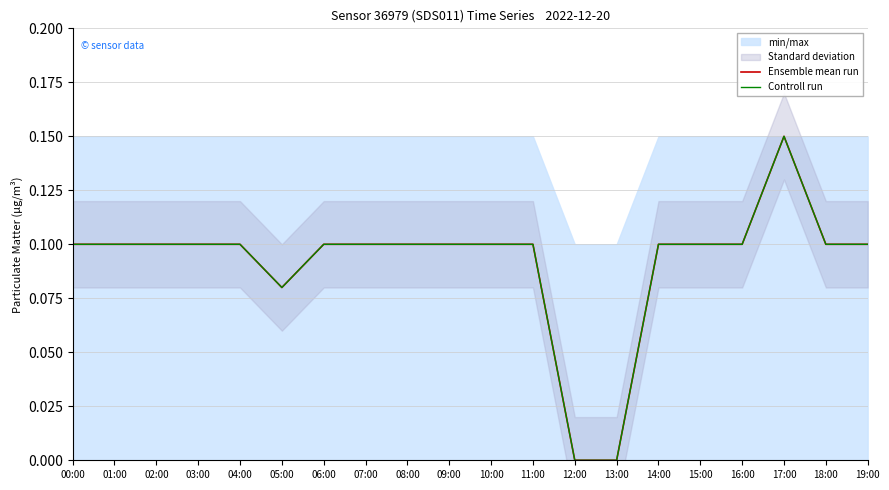

Which category has the highest value in the Ensemble mean run series?

17:00